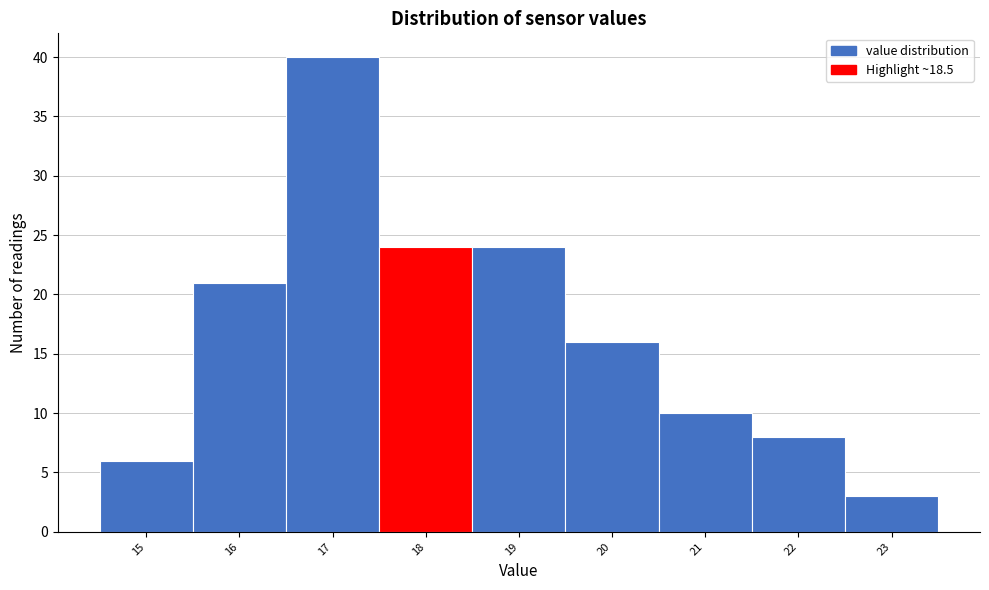

Reading left to right, extract all data points from this chart.

15=6	16=21	17=40	18=24	19=24	20=16	21=10	22=8	23=3